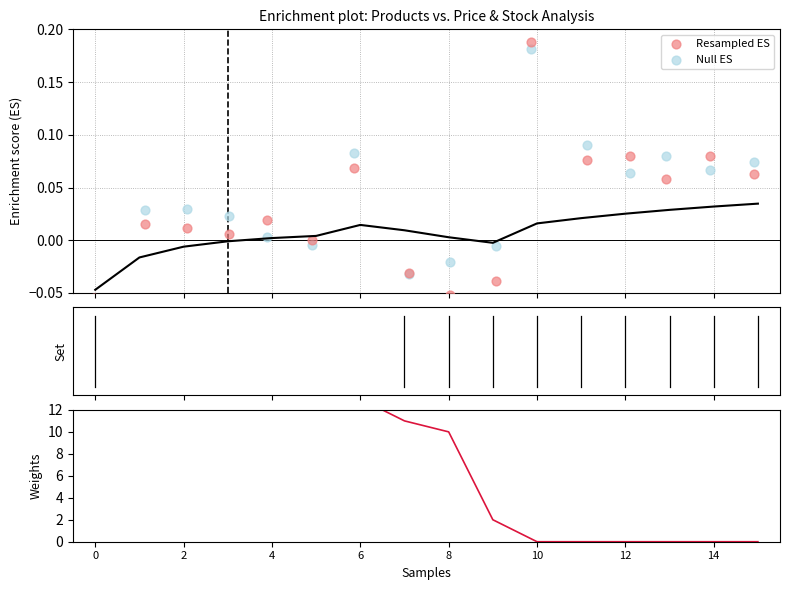

Is the value of Null ES at 8 greater than the value of Resampled ES at 12?

No